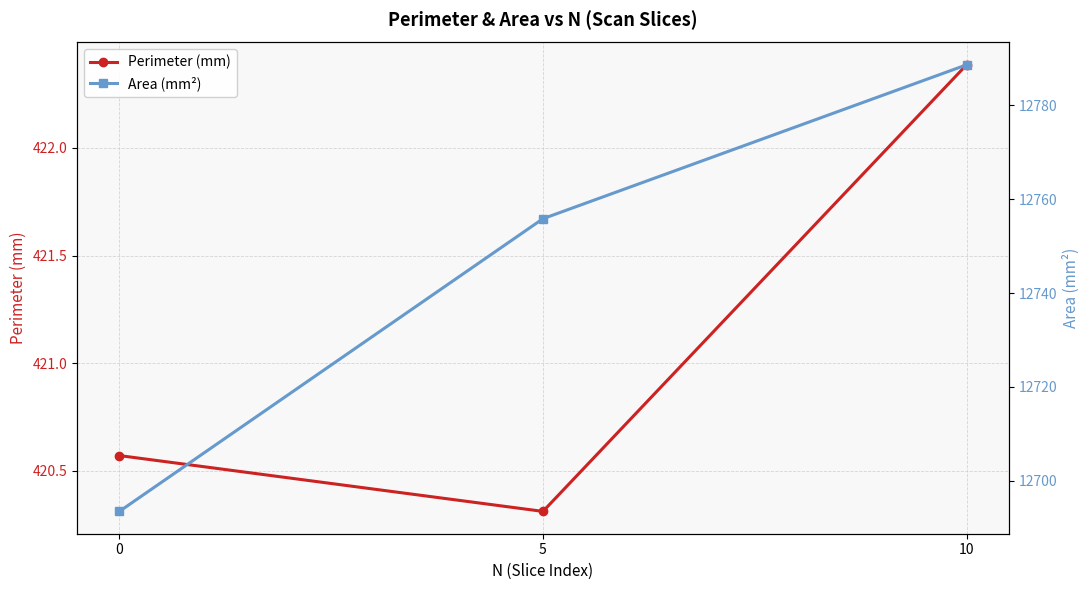

What is the total value across all series at 0?

13114.1